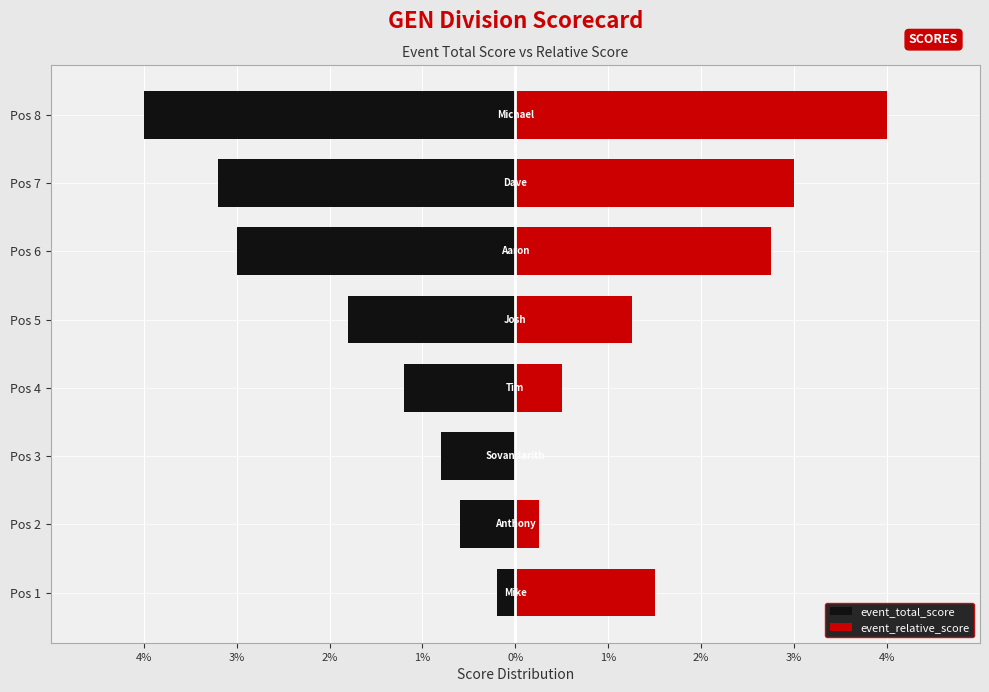

Reading right to left, extract all data points from this chart.

event_total_score: -4.0	-3.2	-3.0	-1.8	-1.2	-0.8	-0.6	-0.2
event_relative_score: 4.0	3.0	2.8	1.2	0.5	0.0	0.2	1.5